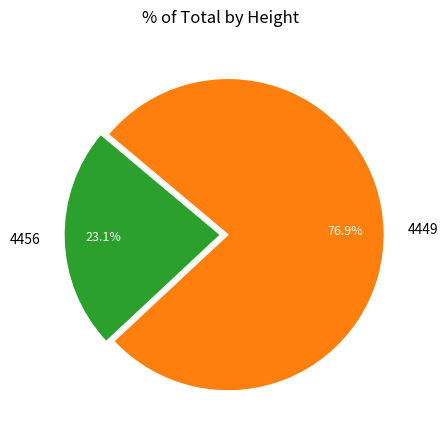

Combined, what portion of the pie is 4456 and 4449?

100.0%